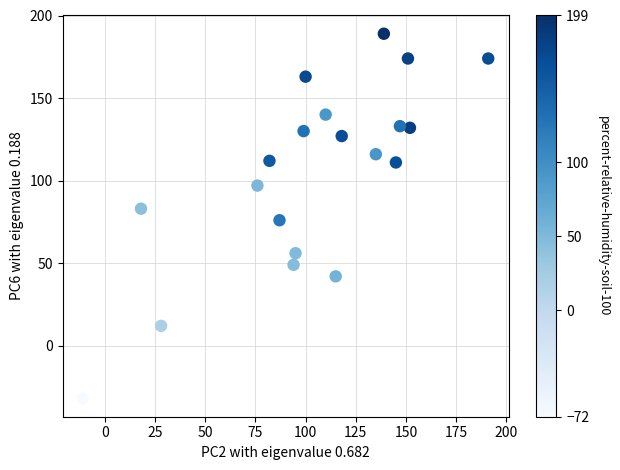

What is the range of X values (max minus min)?

202